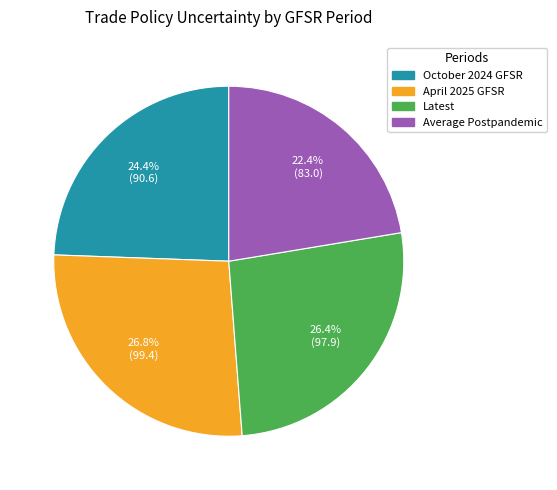

Between Latest and Average Postpandemic, which is larger?

Latest